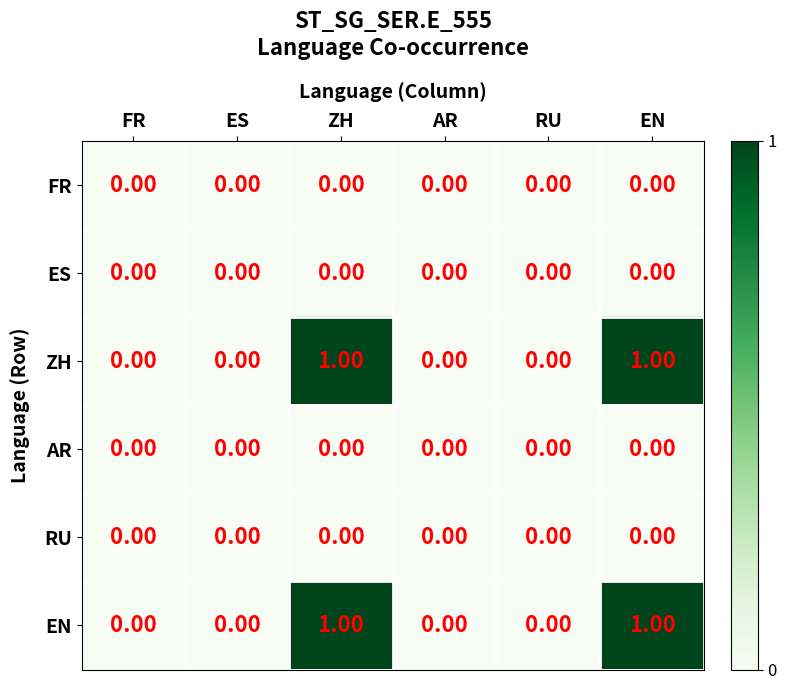

Count the number of categories in the chart.

6